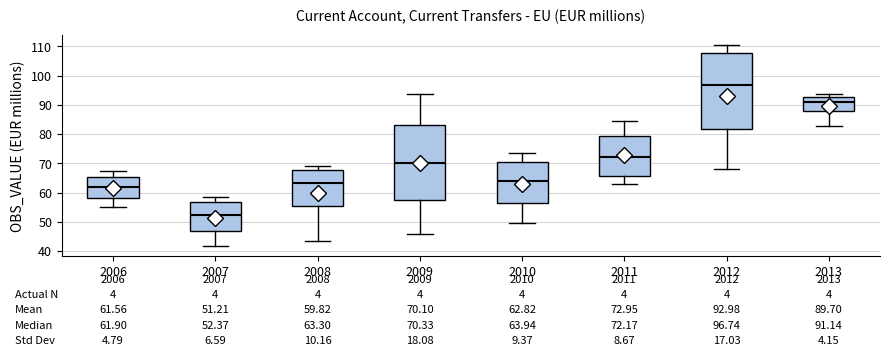

Which box has the lowest median line?

2007